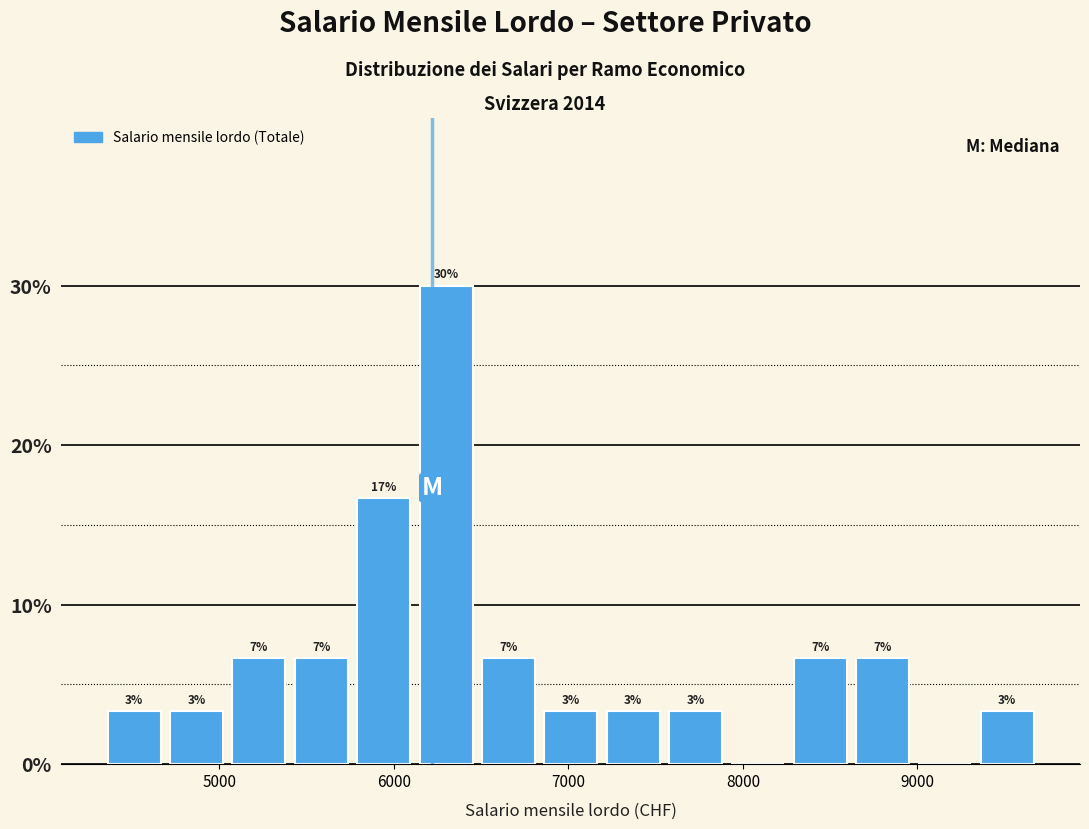

Around what value on the x-axis is the tallest bar? Give the approximate position of its centre, as read against the axis.

6300